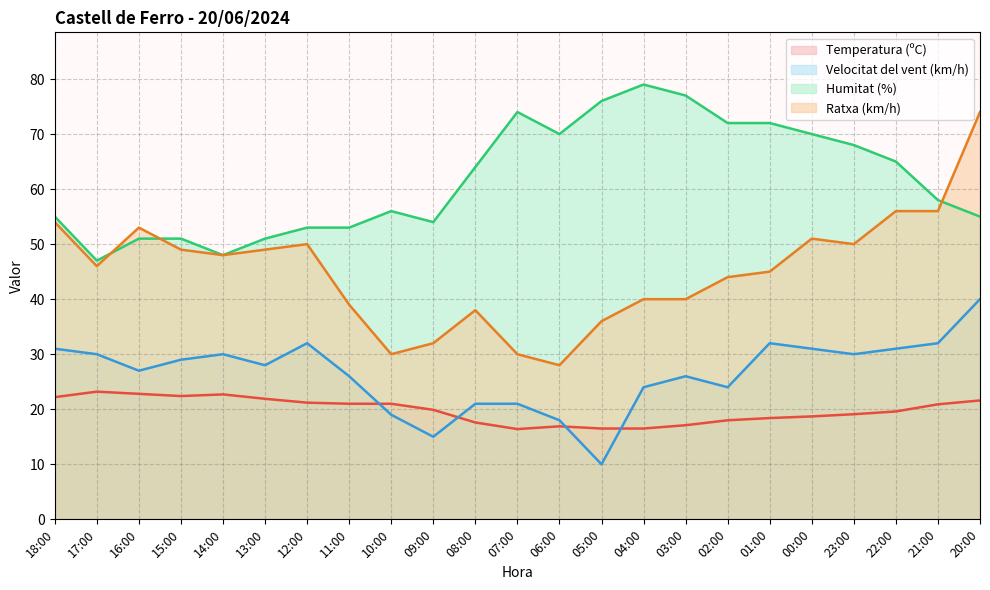

What is the value of the Ratxa (km/h) point at the 1st from the left?

54.0